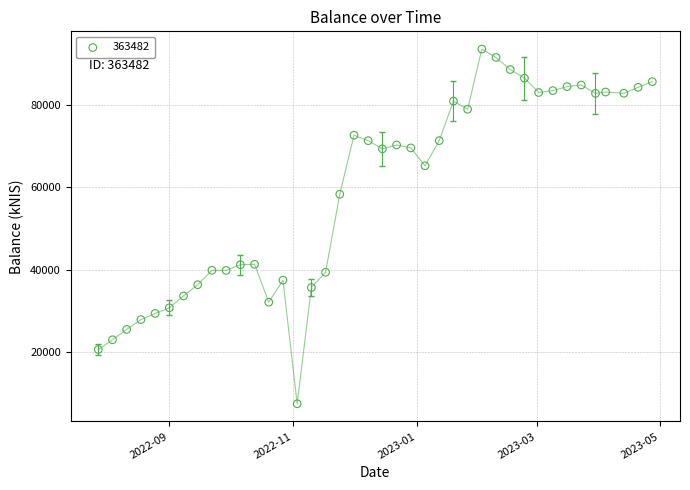

What Y value in the scatter plot is closest to 50544?

58353.6